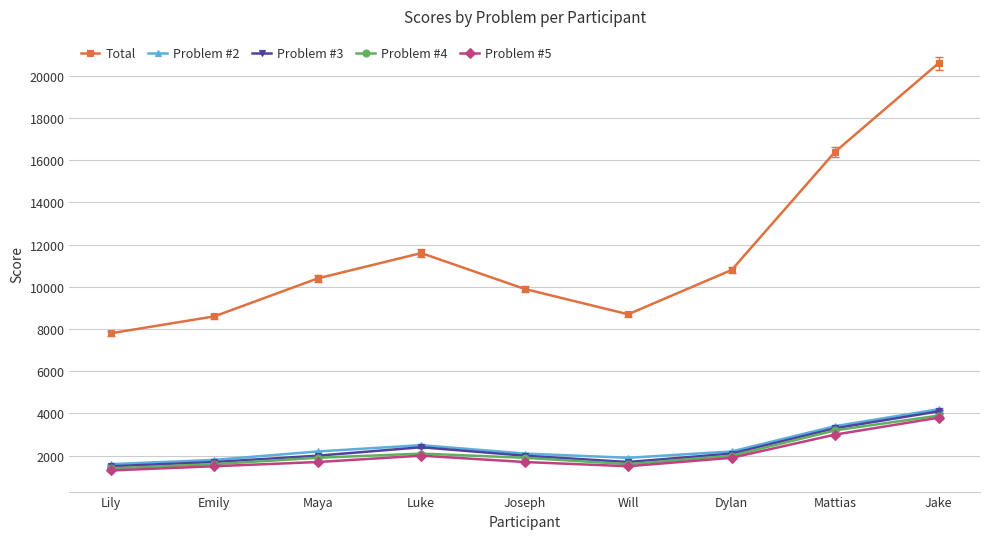

Count the number of categories in the chart.

9